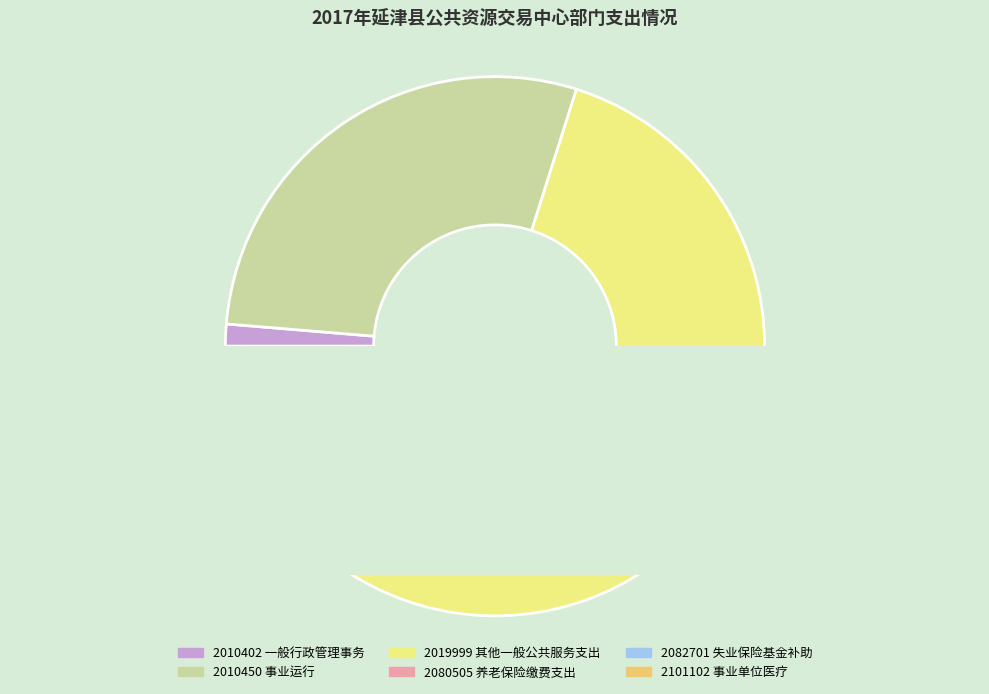

How many segments does this pie chart have?

6